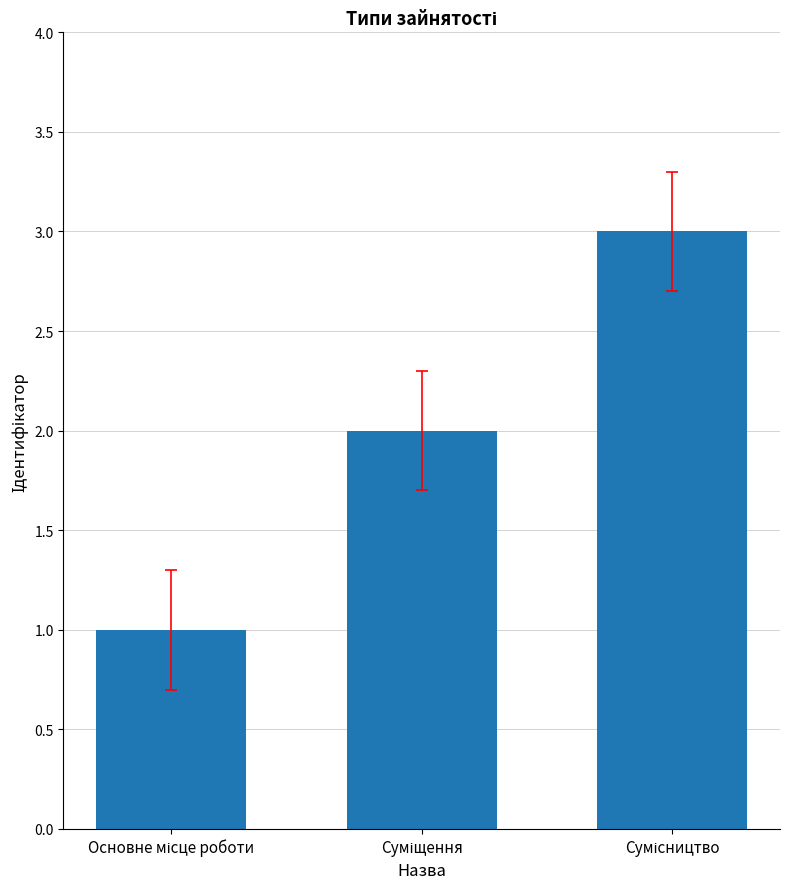

What is the greatest value displayed?

3